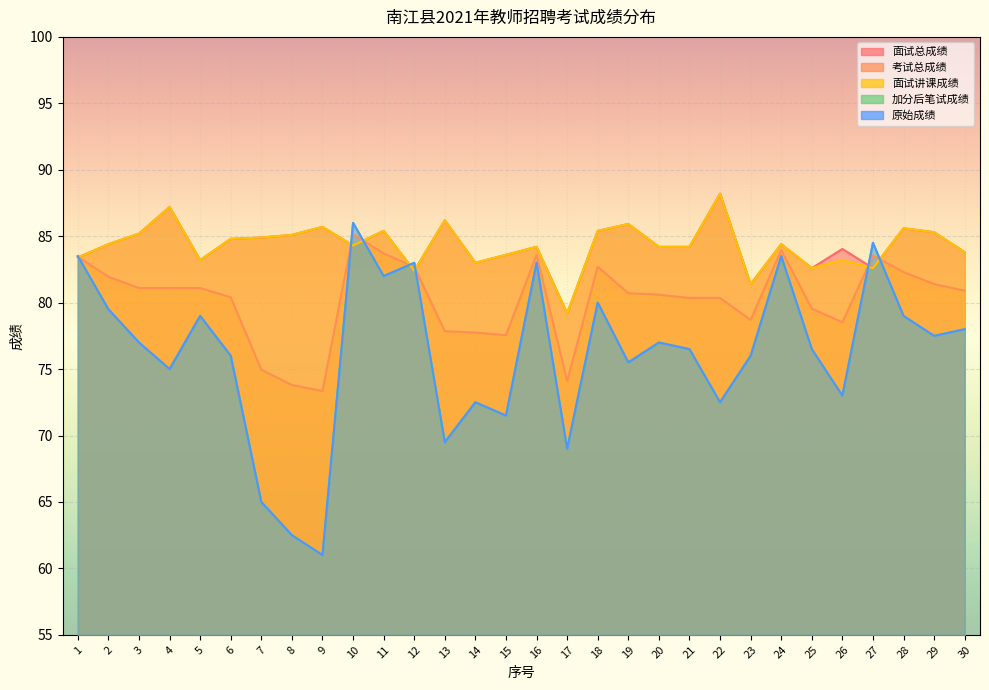

Which series ends up on top after the final intersection of 考试总成绩 and 加分后笔试成绩?

考试总成绩